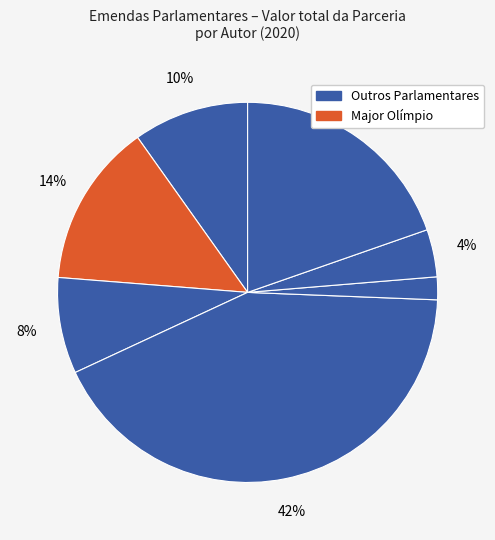

To the nearest percent, what is the difference between the largest and smallest slice percentages?

40%